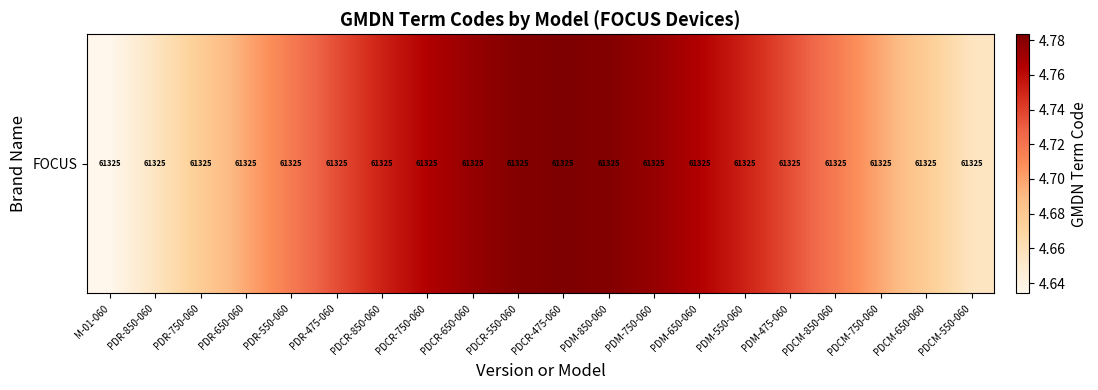

What is the approximate value at PDR-650-060?

4.7